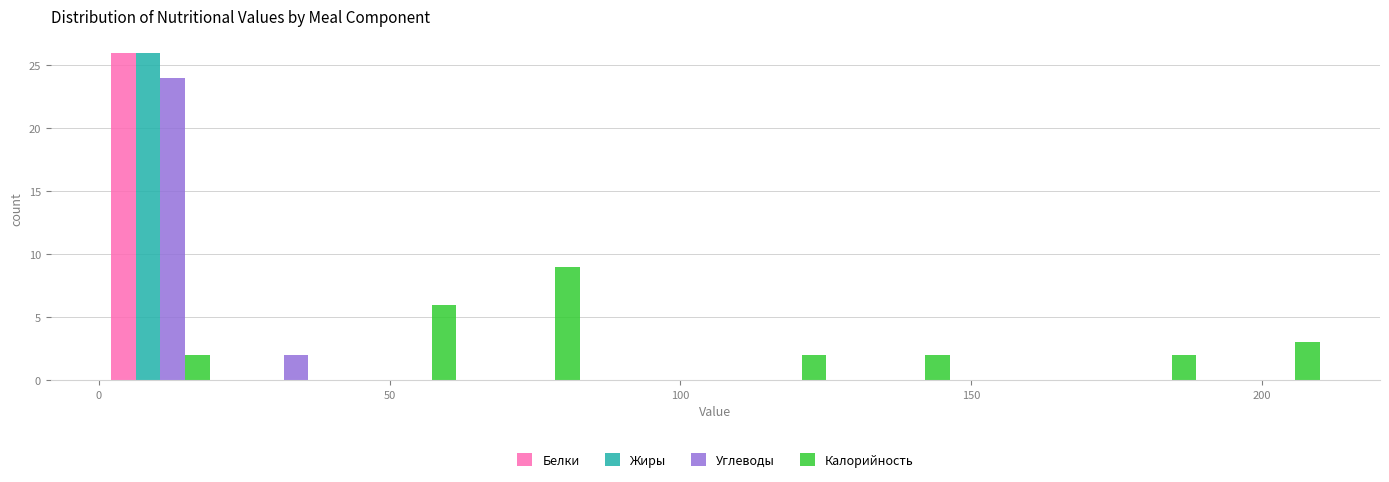

In the Белки series, which range on the x-axis has the tallest bar?

0 to 20